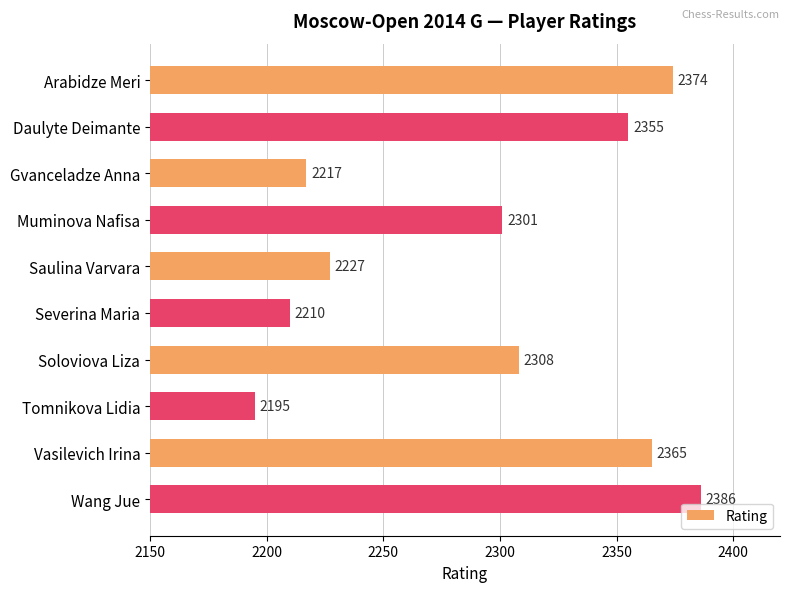

The value at Severina Maria is 2210. True or false?

True